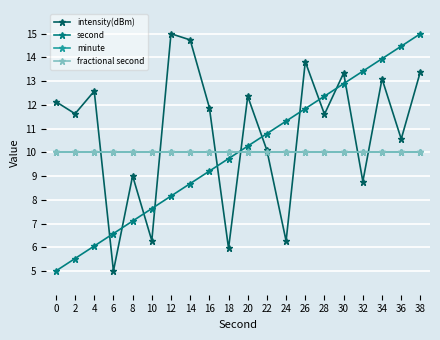

Does the chart have visible grid lines?

Yes